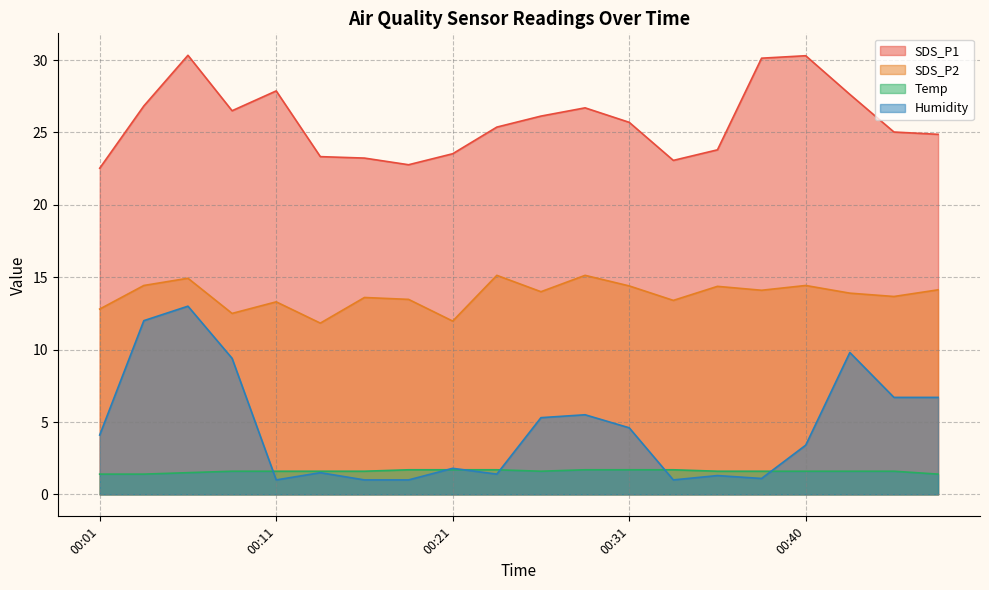

True or false: Temp has more than 2 interior local peaks.

False